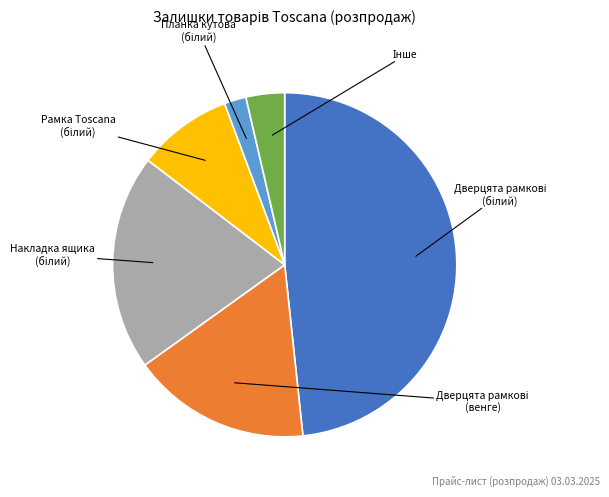

Is there a majority slice in this chart?

No